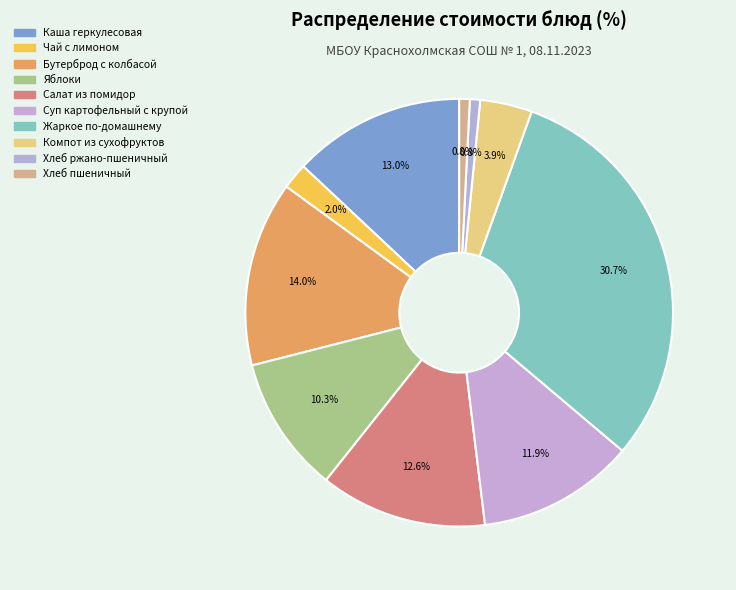

To the nearest percent, what percentage of the pie is Суп картофельный с крупой?

12%